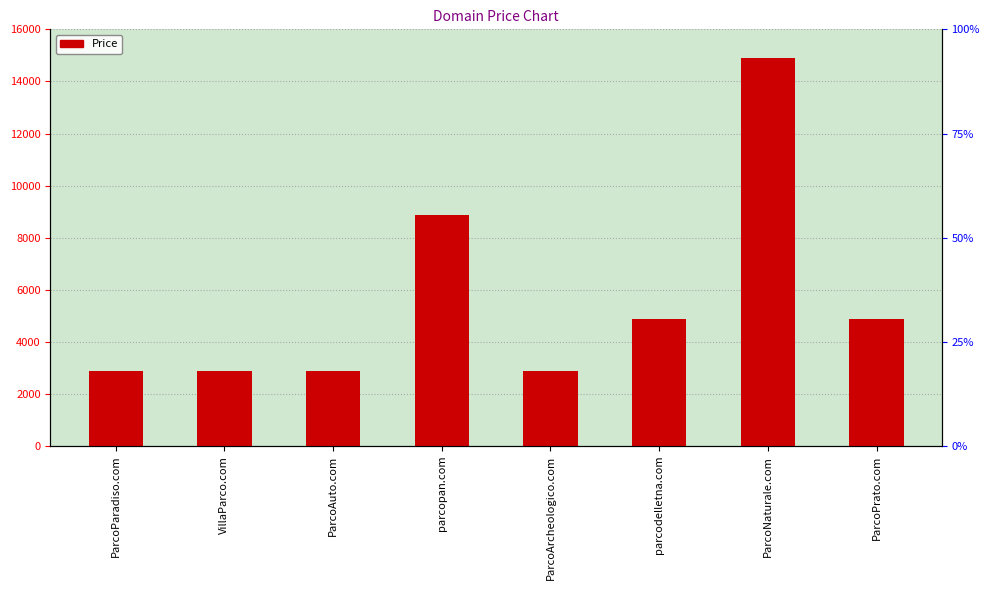

True or false: the data shows 4888 at parcodelletna.com.

True